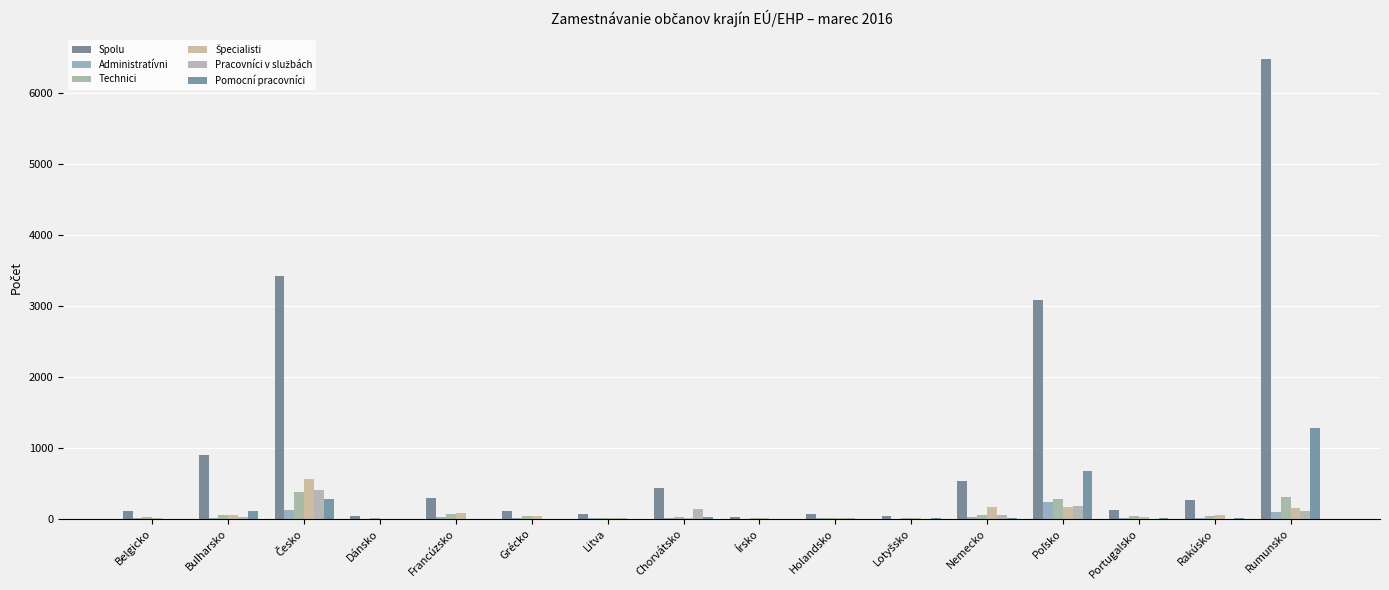

The Technici series shows 22 at Belgicko. True or false?

True